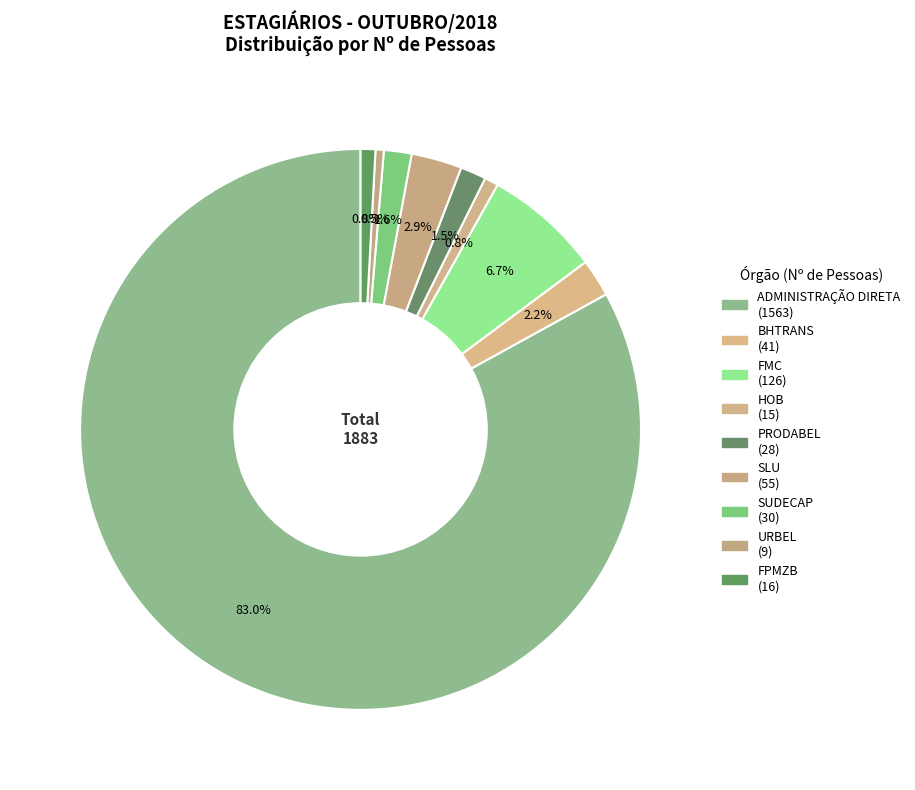

How many slices are in this pie chart?

9